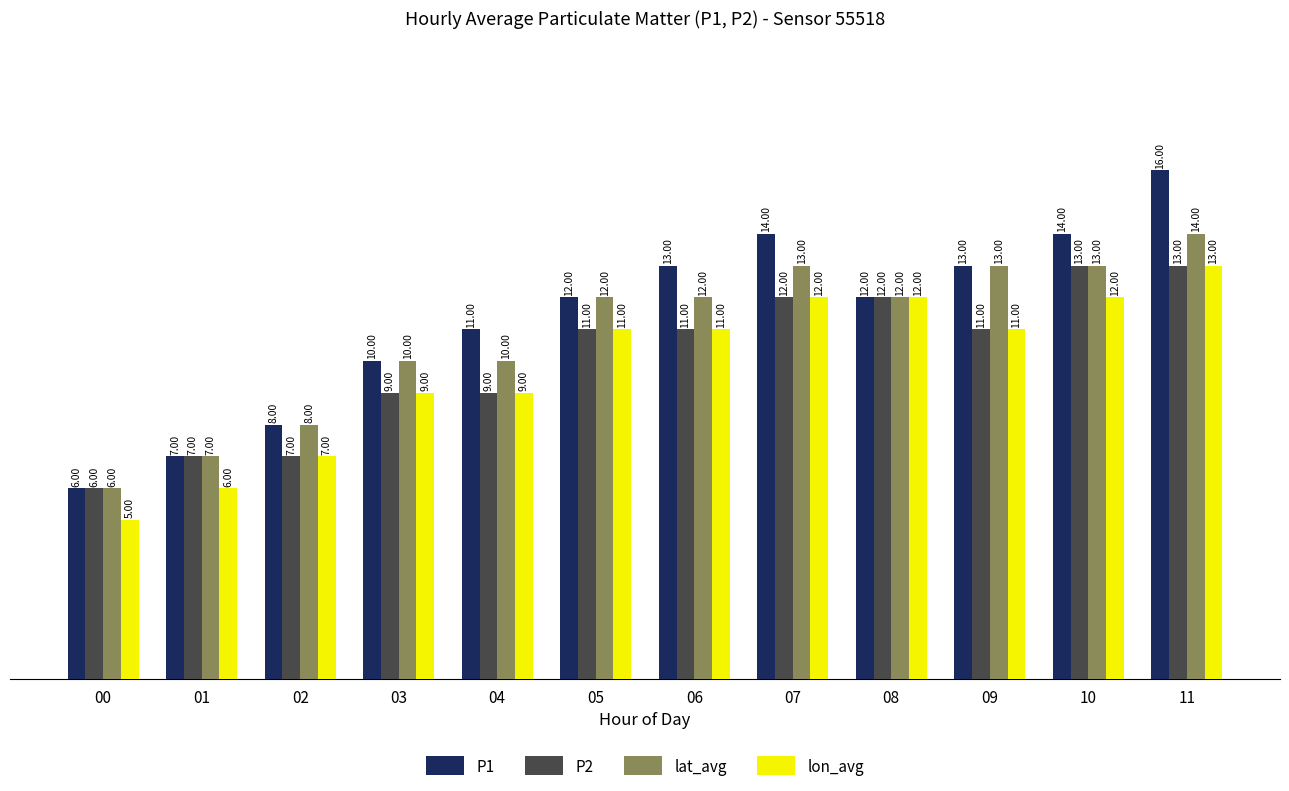

What is the value of the P1 bar at the 3rd from the left?

8